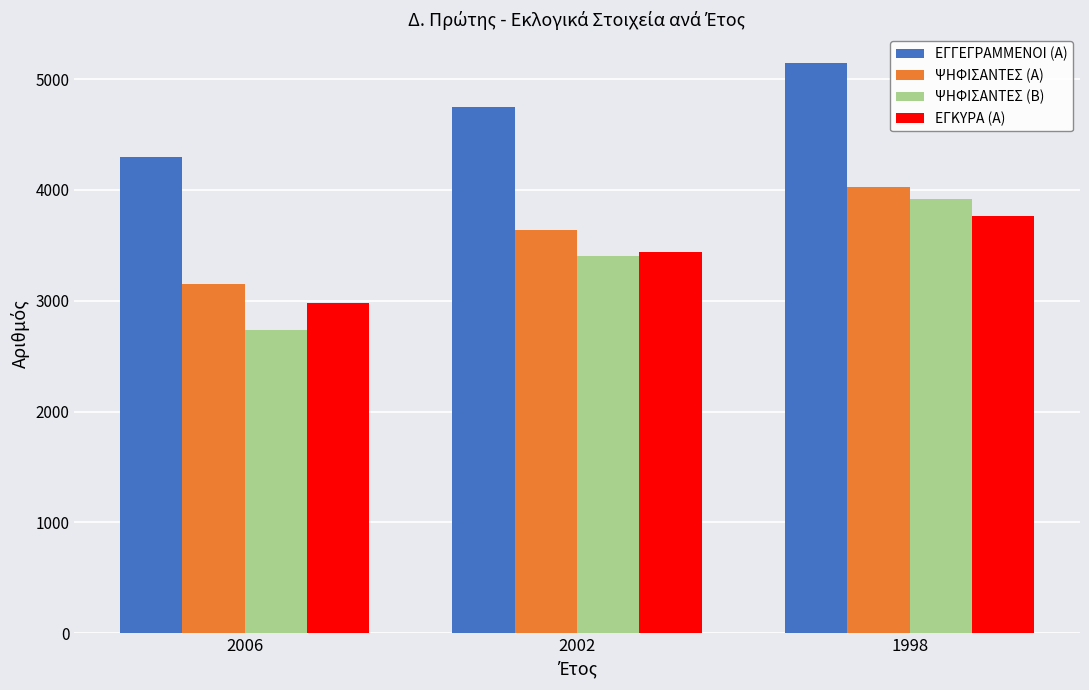

Does the chart contain stacked bars?

No